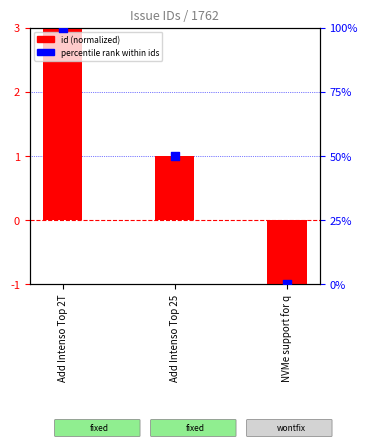

At how many categories does at least one series exceed 47?

2